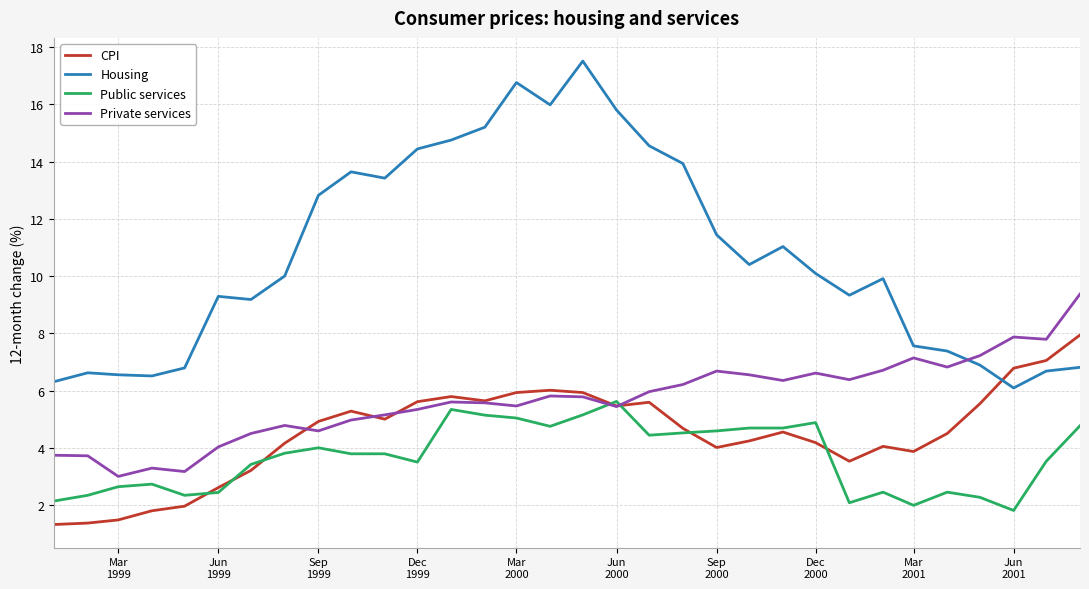

What is the minimum value shown in the chart?

1.3